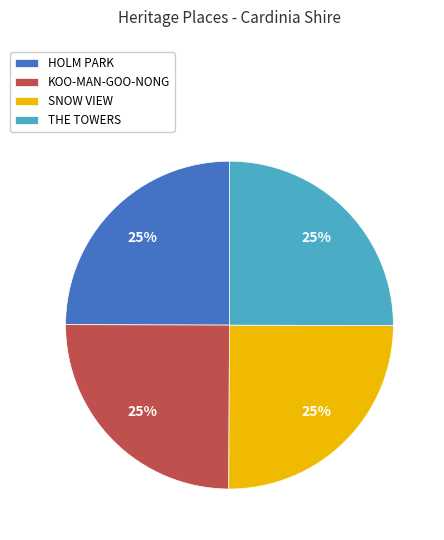

True or false: THE TOWERS accounts for 25% of the total.

True